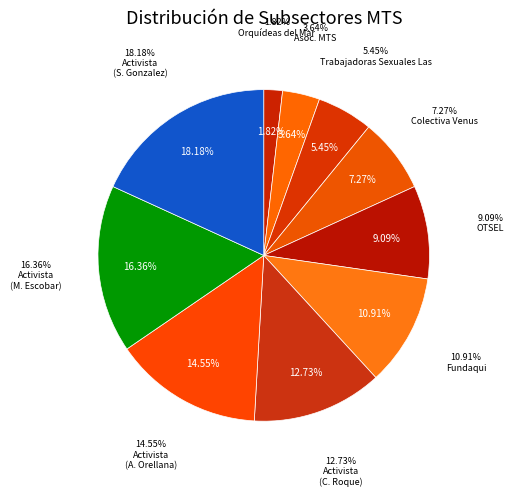

Is there a majority slice in this chart?

No